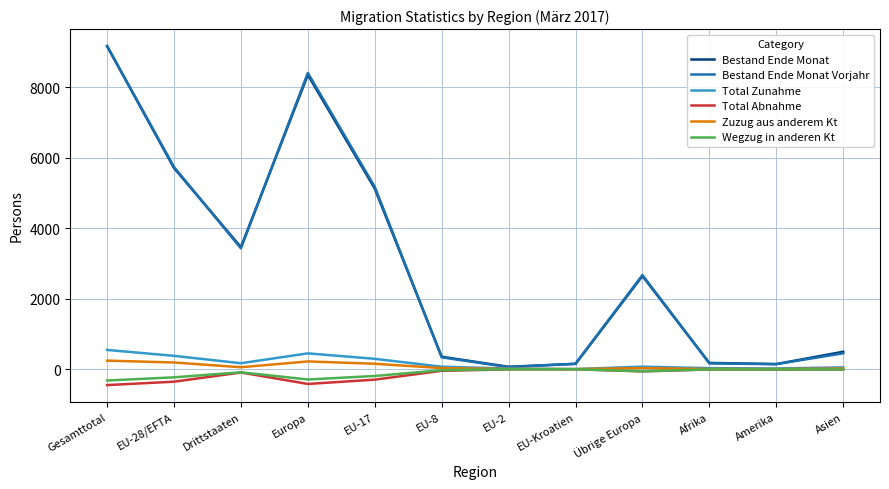

Where is the first local maximum for Total Abnahme?

Drittstaaten